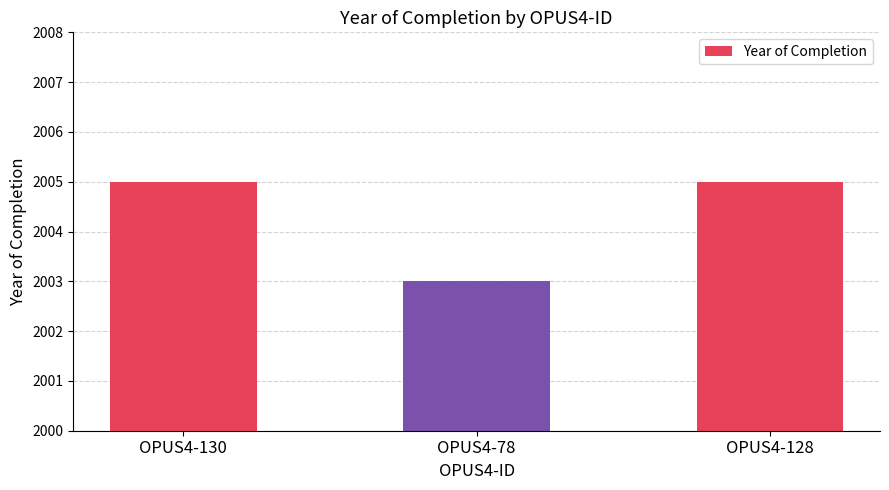

Reading left to right, transcribe all the data shown in this chart.

OPUS4-130=2005	OPUS4-78=2003	OPUS4-128=2005